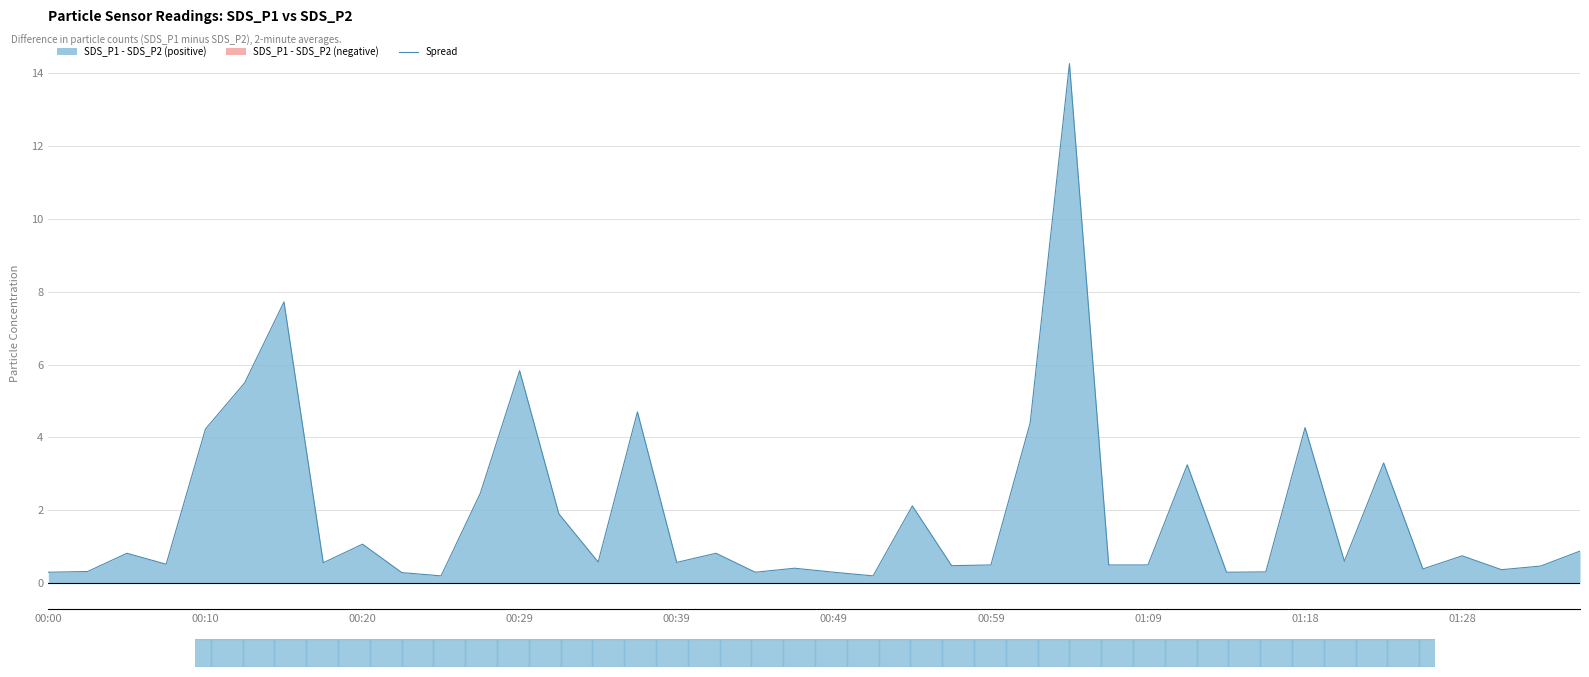

The Spread series shows 0.5 at 01:09. True or false?

True